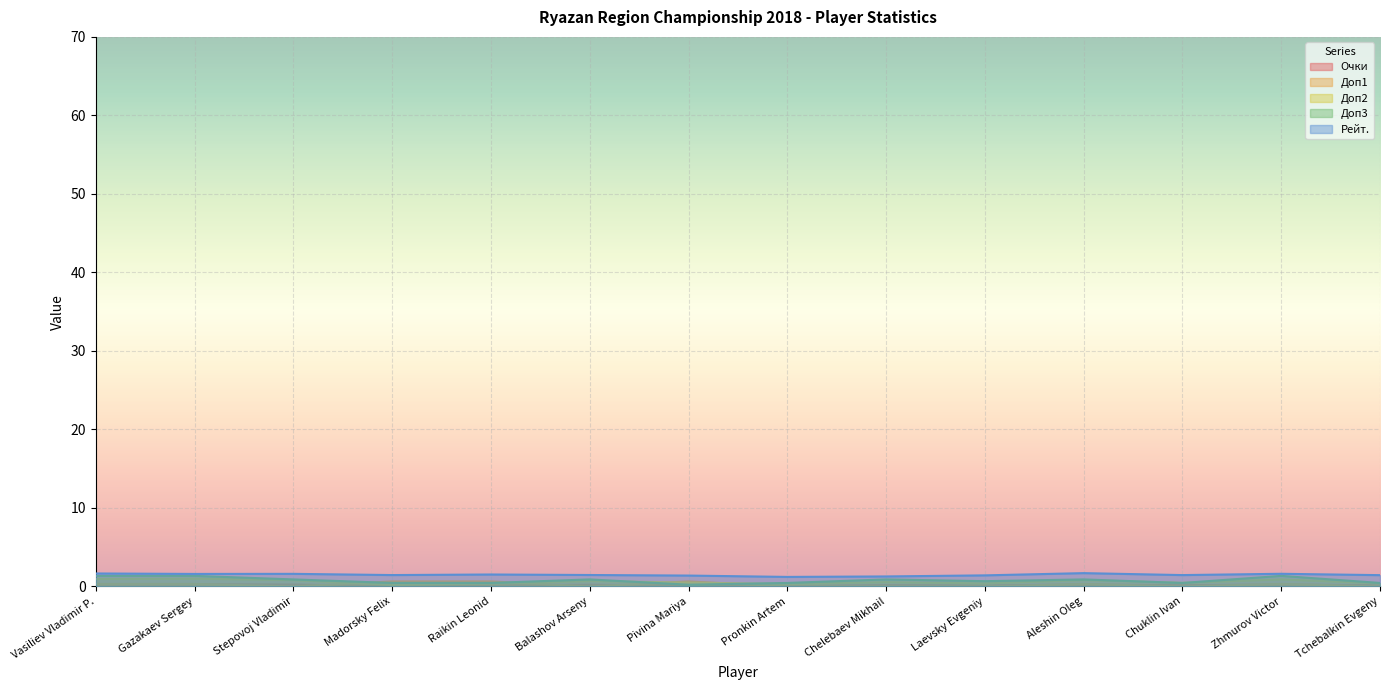

Rank the categories by Доп1 value from highest to lowest.

Madorsky Felix, Raikin Leonid, Pivina Mariya, Vasiliev Vladimir P., Gazakaev Sergey, Aleshin Oleg, Zhmurov Victor, Stepovoj Vladimir, Balashov Arseny, Pronkin Artem, Chelebaev Mikhail, Laevsky Evgeniy, Chuklin Ivan, Tchebalkin Evgeny